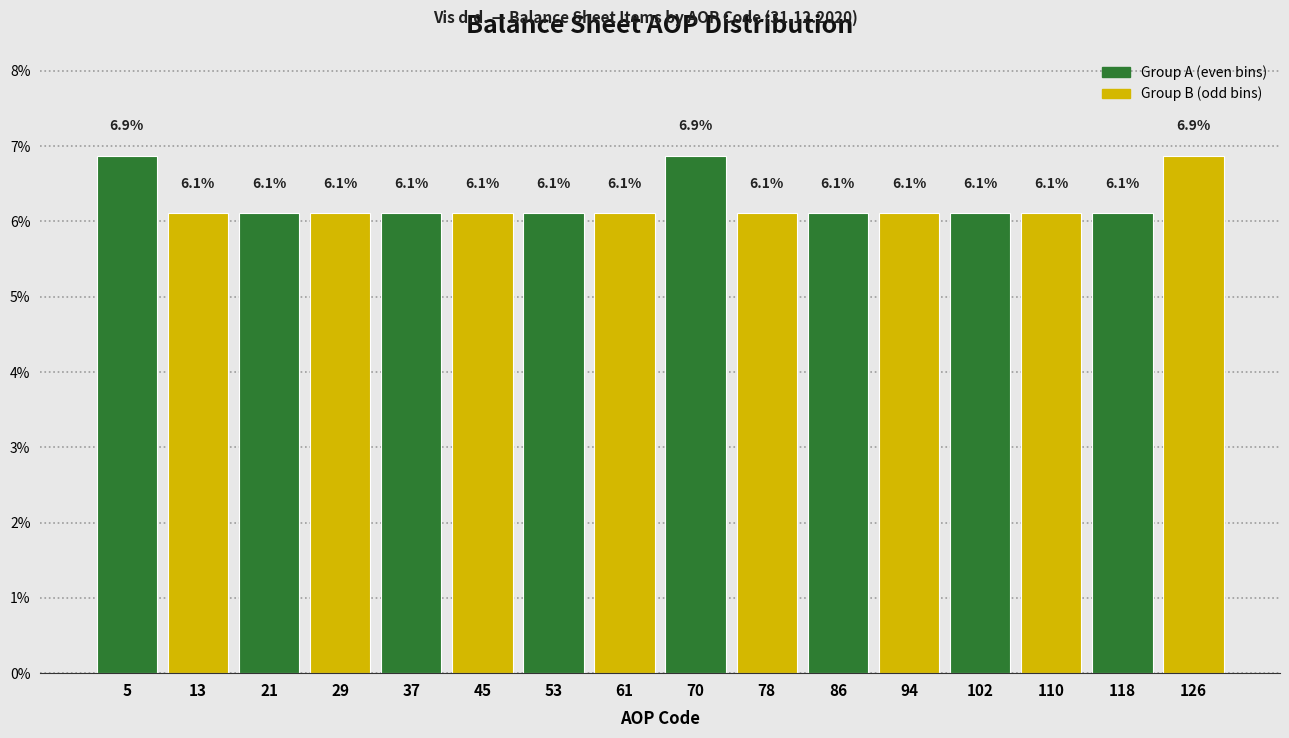

Reading left to right, transcribe this chart: for each bar, give the range it covers on the x-axis and its height. The bar edges are not printed on the chart, so give them approximately, as read against the axis.

1 to 9: 6.9
9 to 17: 6.1
17 to 25: 6.1
25 to 34: 6.1
34 to 42: 6.1
42 to 50: 6.1
50 to 58: 6.1
58 to 66: 6.1
66 to 74: 6.9
74 to 82: 6.1
82 to 90: 6.1
90 to 99: 6.1
99 to 107: 6.1
107 to 115: 6.1
115 to 123: 6.1
123 to 131: 6.9